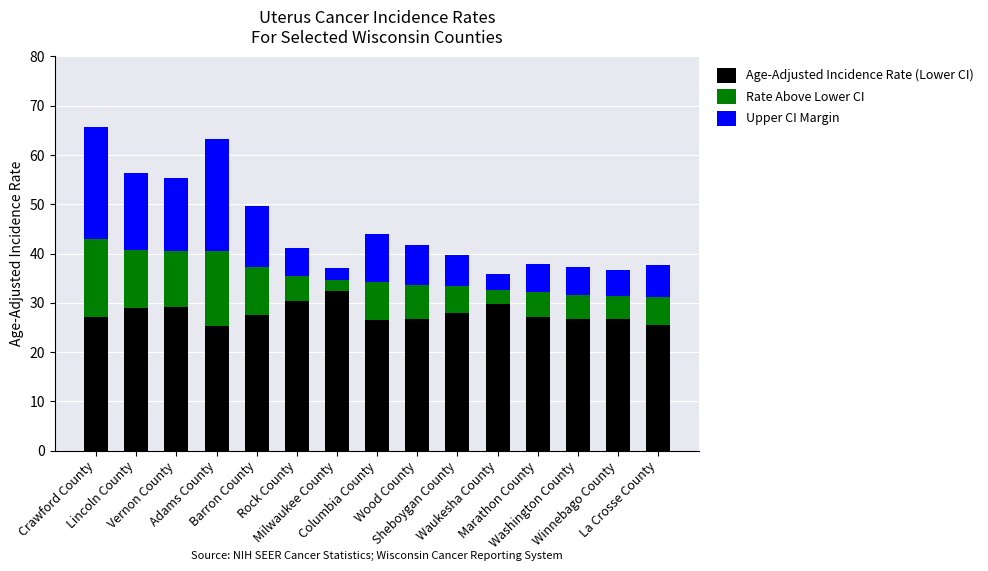

What is the highest value of the Age-Adjusted Incidence Rate (Lower CI) series?

32.5